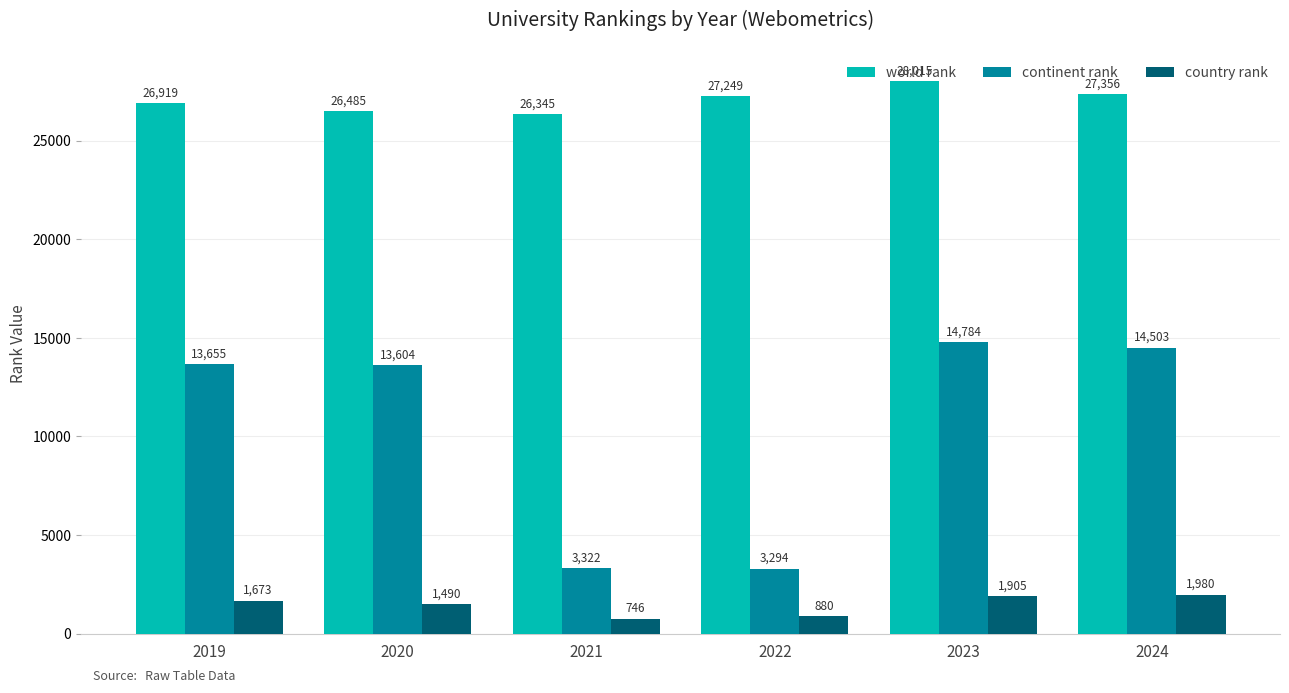

The value of world rank at 2024 is 35693. True or false?

False